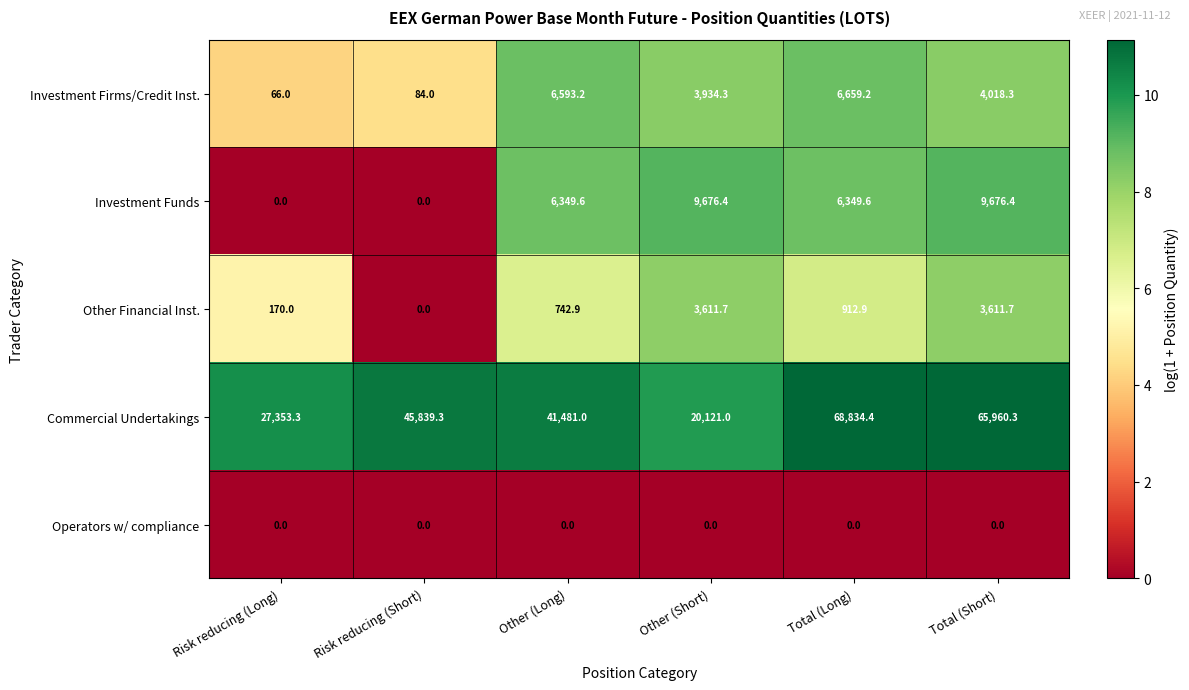

How many categories are shown in the chart?

6